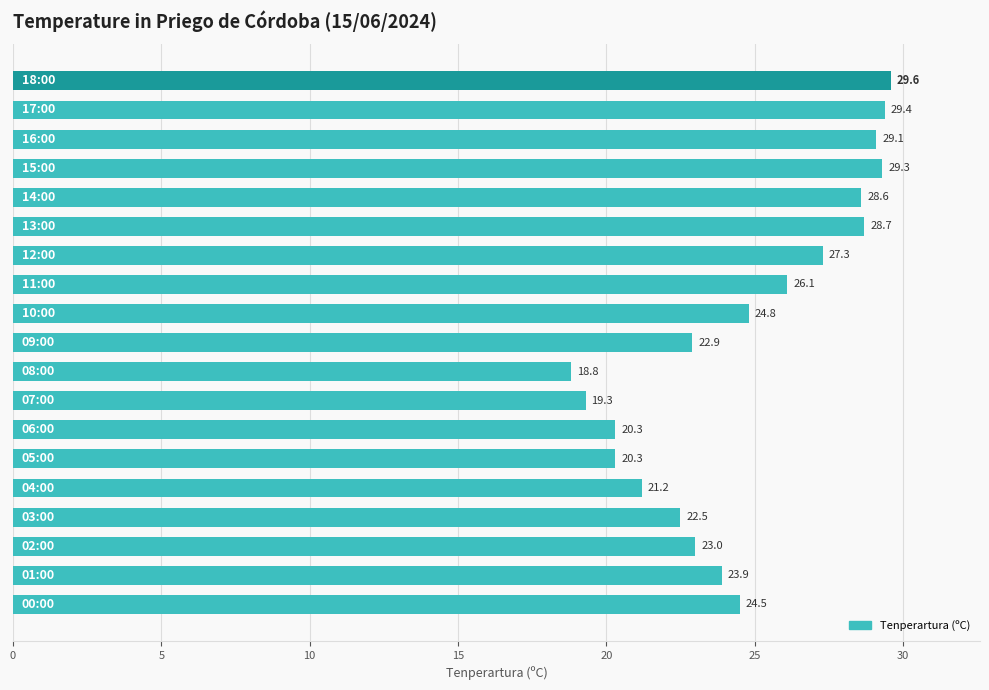

Reading top to bottom, what are all the values shown in this chart?

29.6	29.4	29.1	29.3	28.6	28.7	27.3	26.1	24.8	22.9	18.8	19.3	20.3	20.3	21.2	22.5	23.0	23.9	24.5